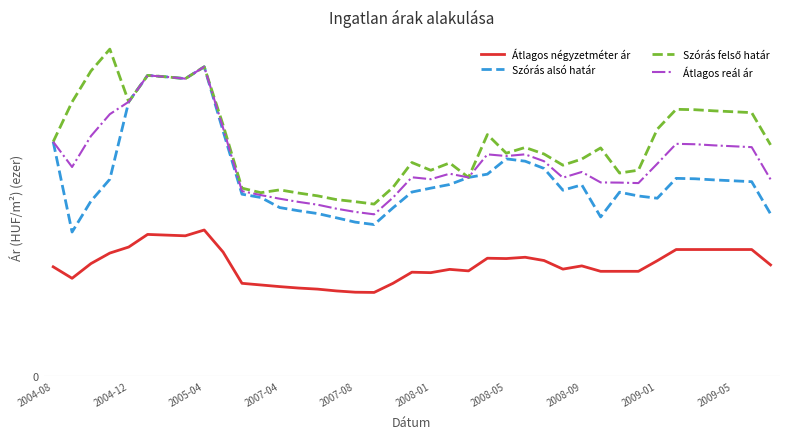

Does the chart have visible grid lines?

Yes